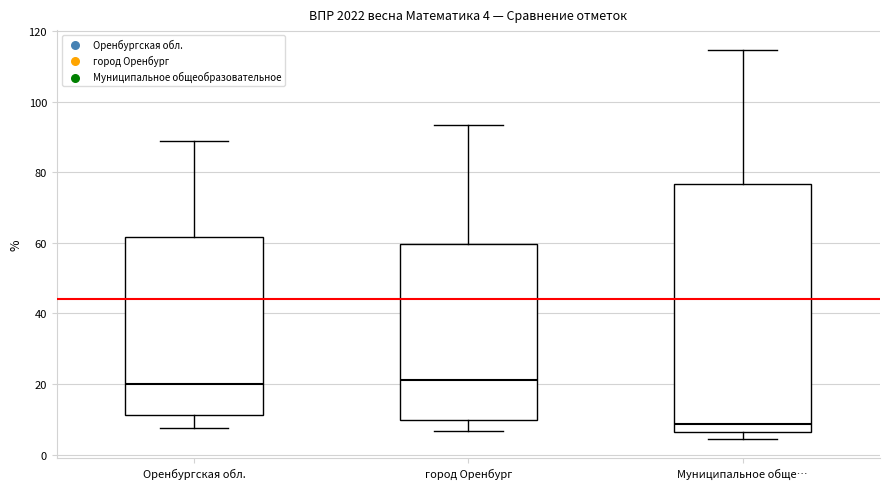

Comparing the boxes themselves (not the whiskers), which one is the tallest?

Муниципальное обще…